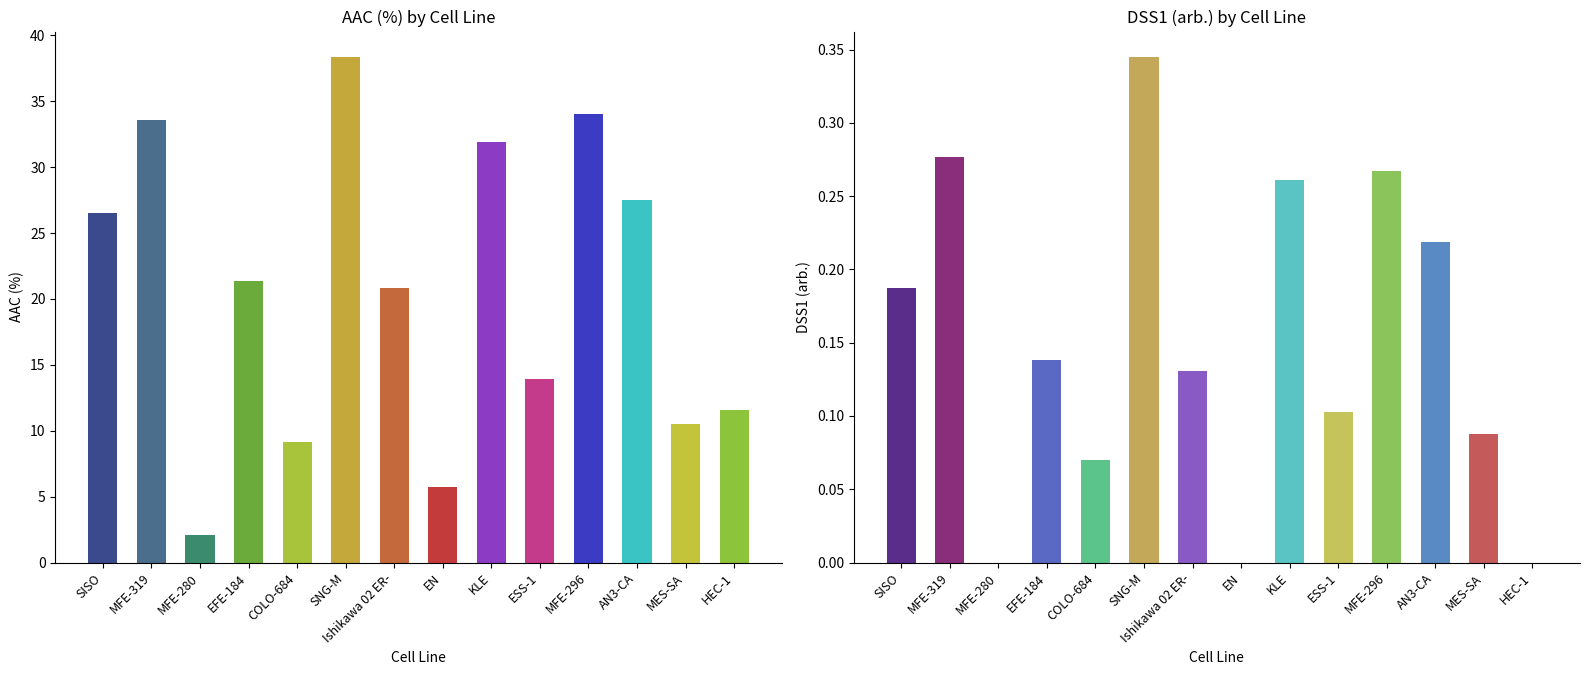

Which series has the largest total across all categories?

AAC (%)